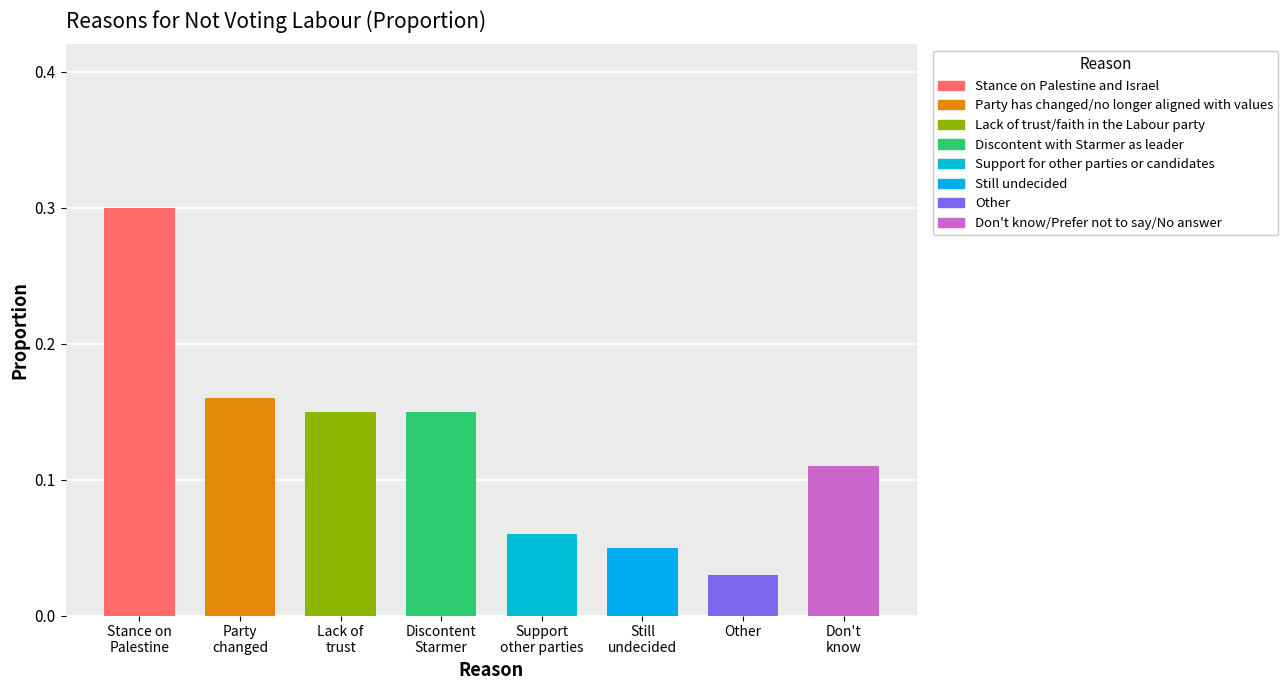

Rank the categories by value from lowest to highest.

Other, Still undecided, Support for other parties or candidates, Don't know/Prefer not to say/No answer, Lack of trust/faith in the Labour party, Discontent with Starmer as leader, Party has changed/no longer aligned with values, Stance on Palestine and Israel